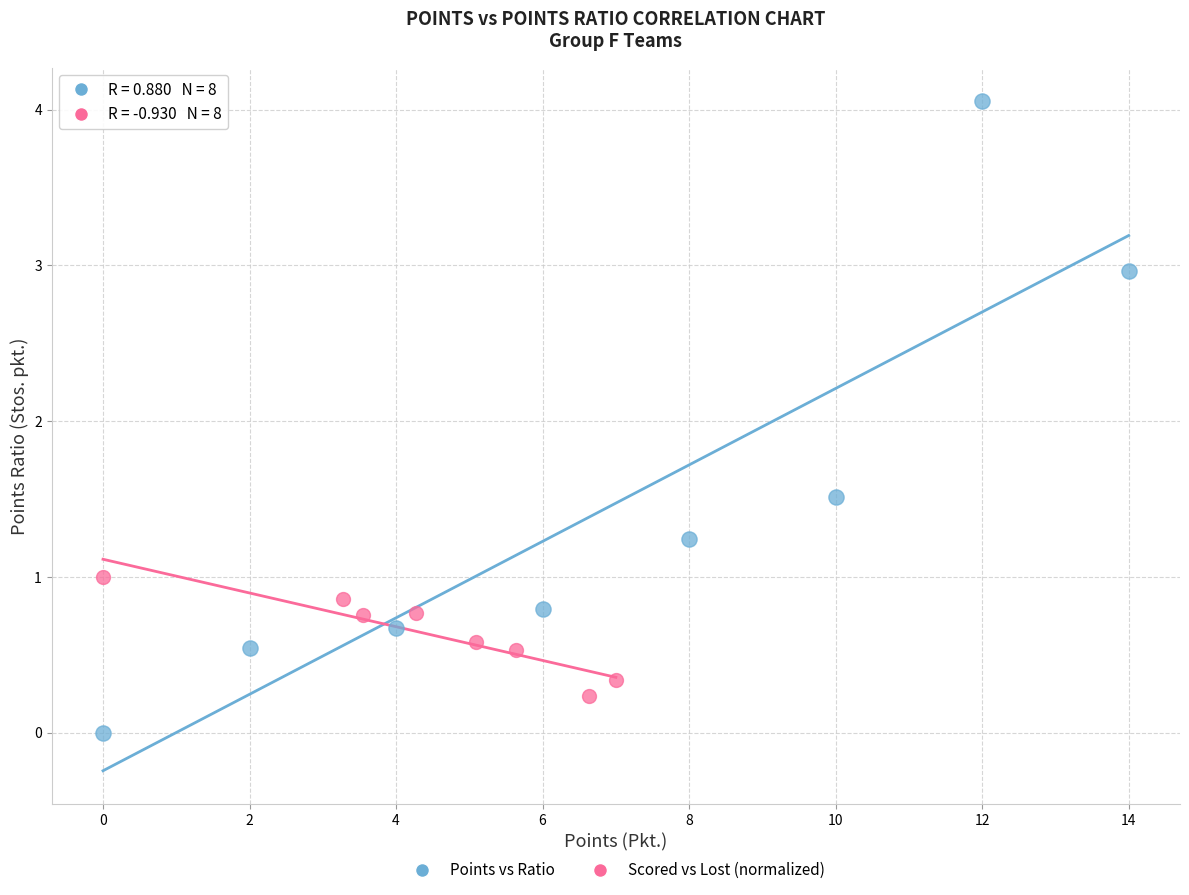

Which series has the largest Y range (max minus min)?

Points vs Ratio